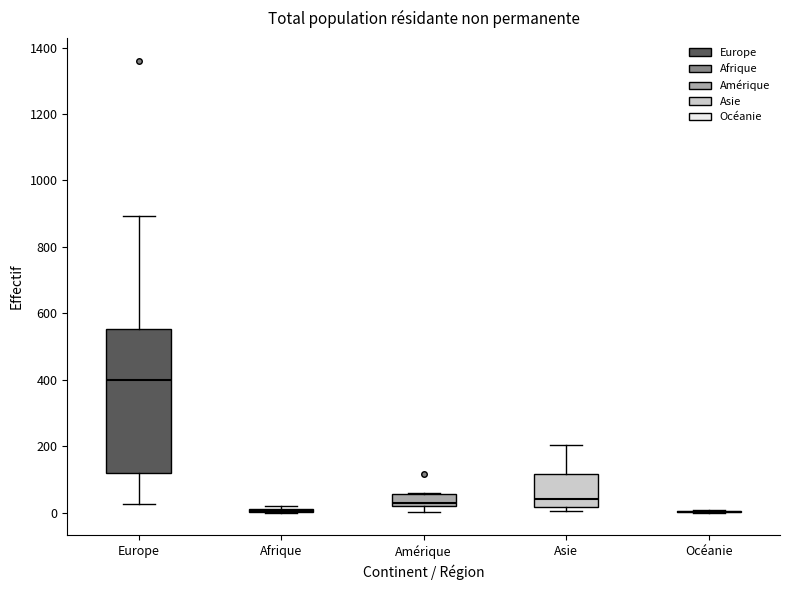

Which box is the tallest, from its lower edge to its upper edge?

Europe